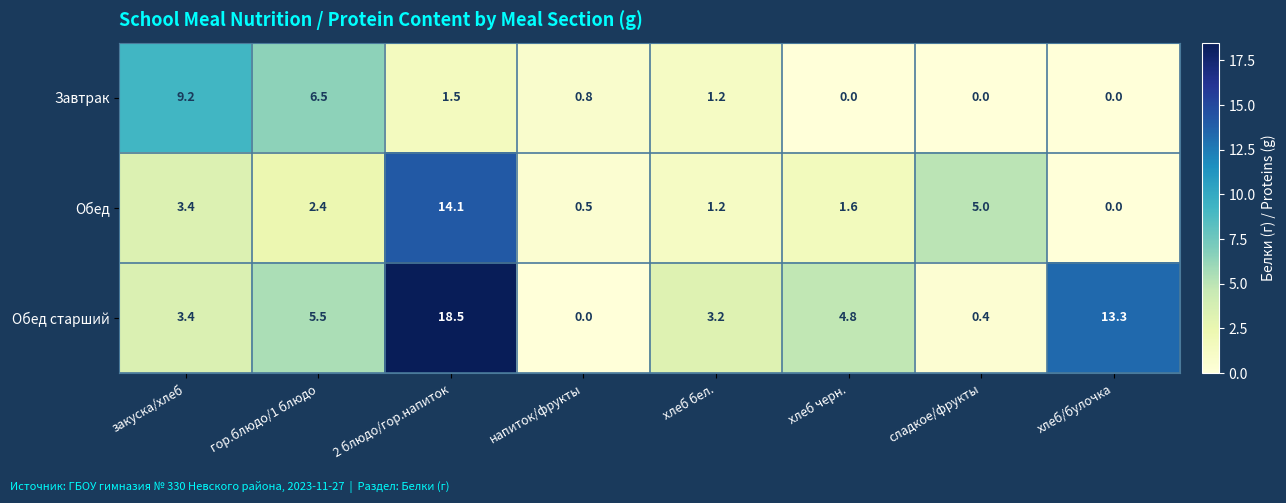

What is the maximum value shown in the chart?

18.5